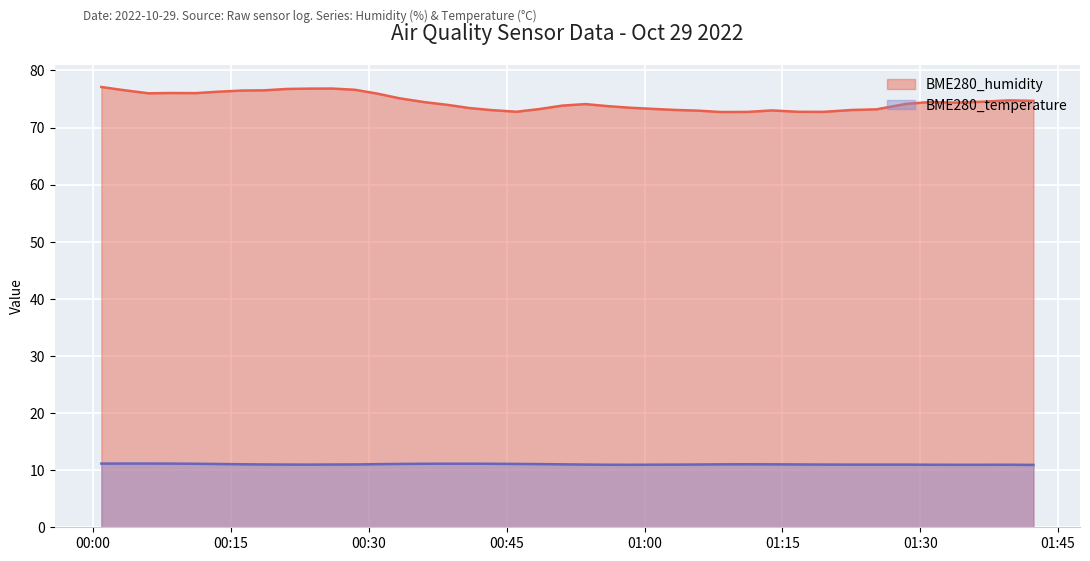

Does the chart display data point markers on the line(s)?

No